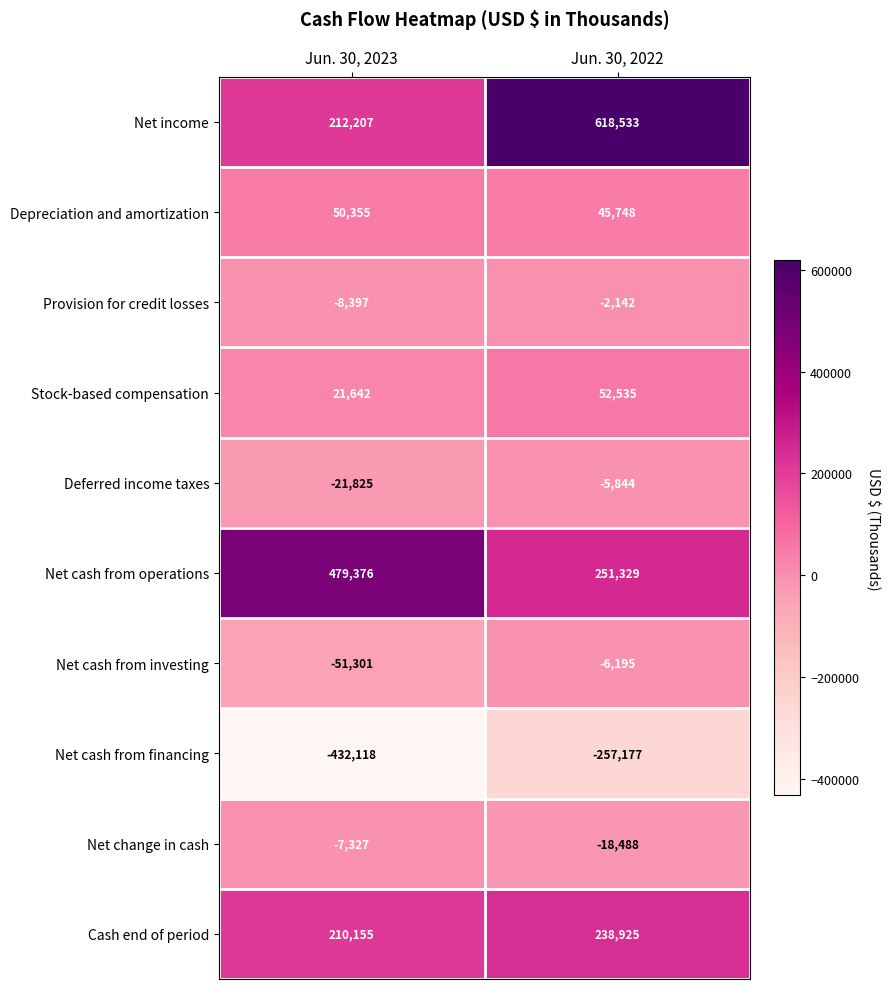

At how many categories does at least one series exceed 99591?

2